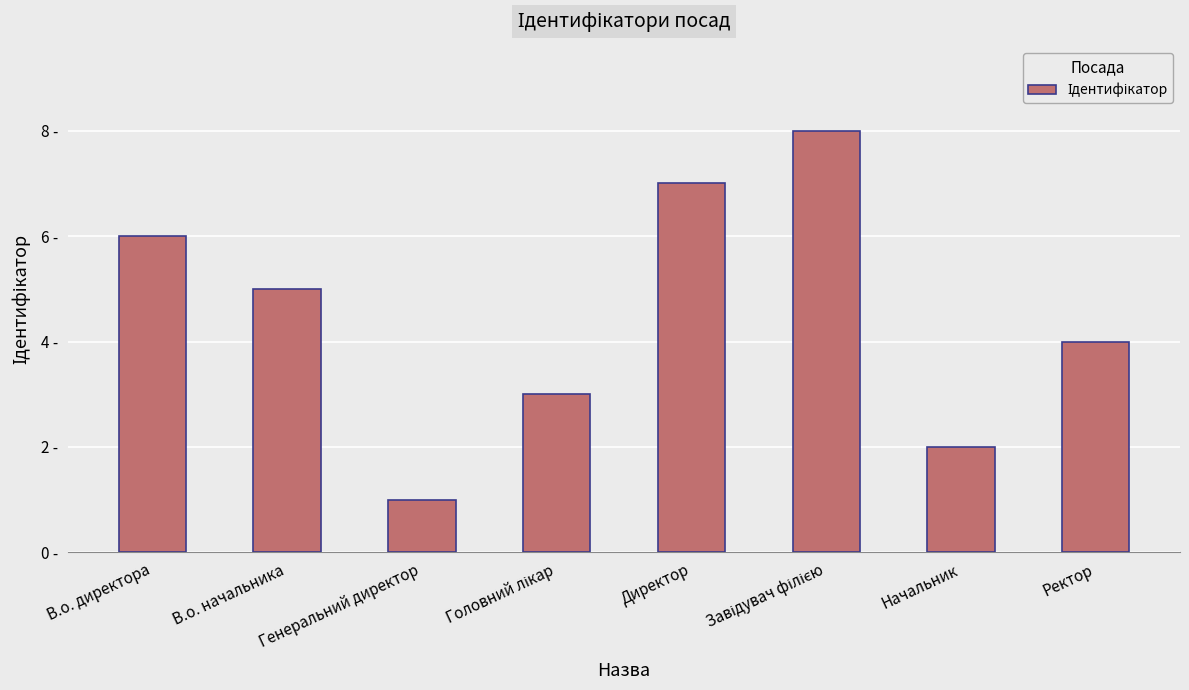

What is the difference between the values at Головний лікар and Завідувач філією?

5